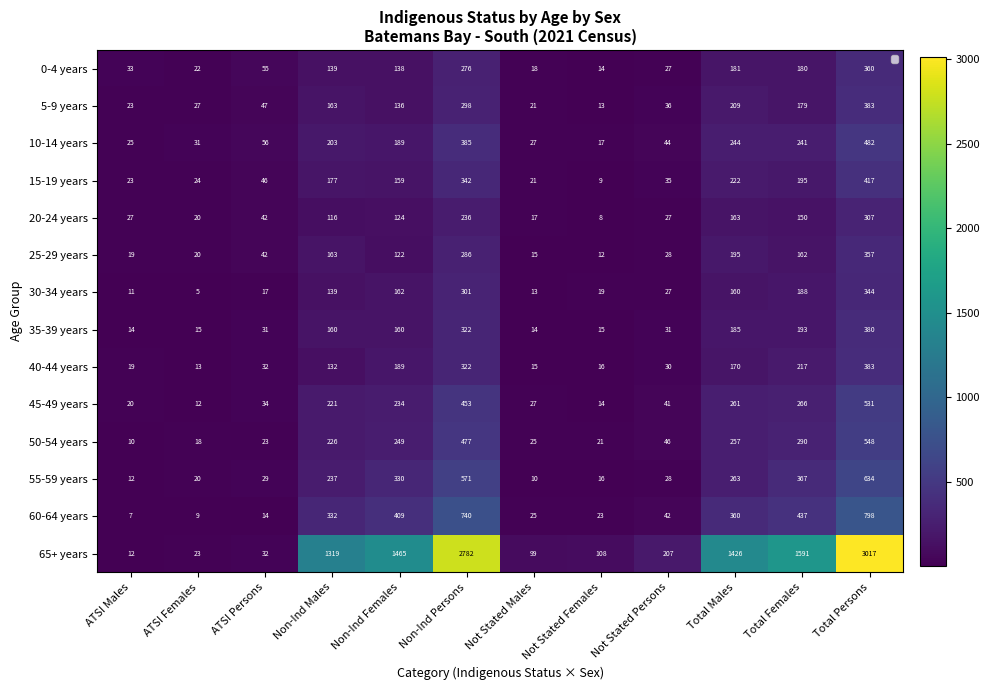

How many data points in 60-64 years are above 332?

5